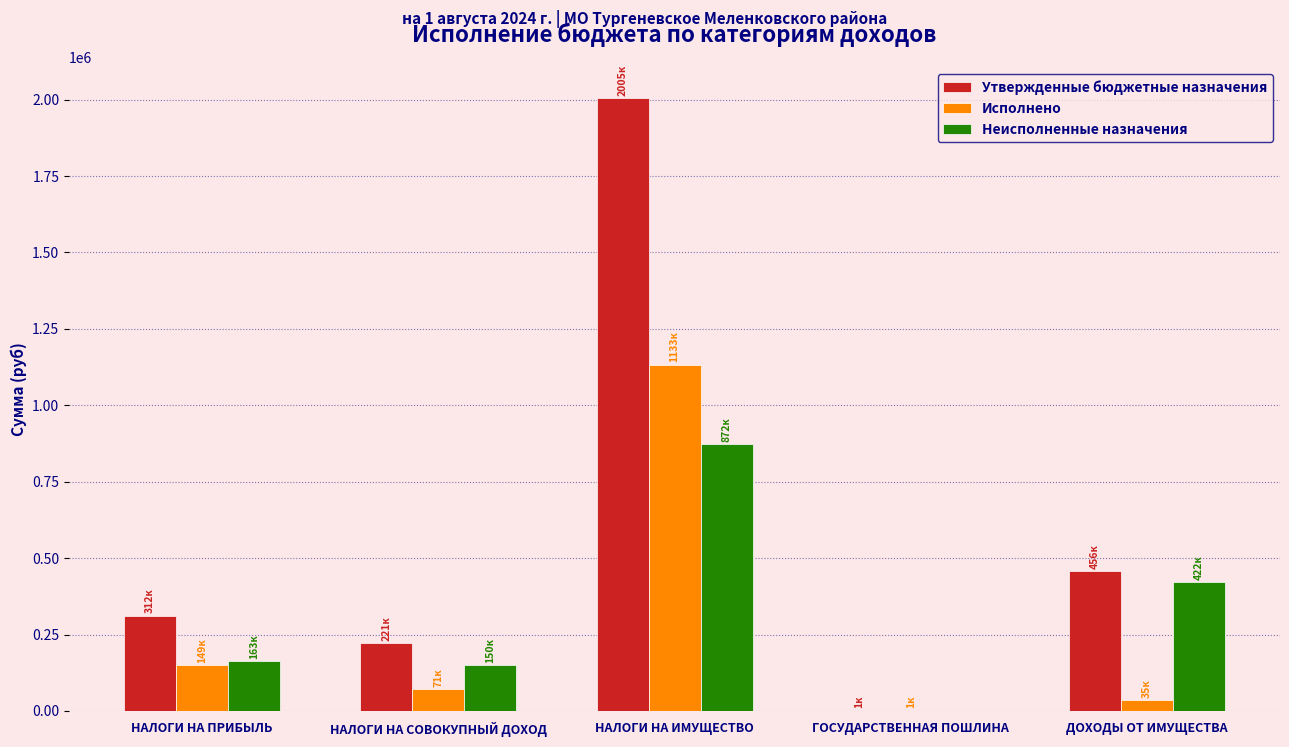

What value does the Исполнено series have at ГОСУДАРСТВЕННАЯ ПОШЛИНА?

800.0